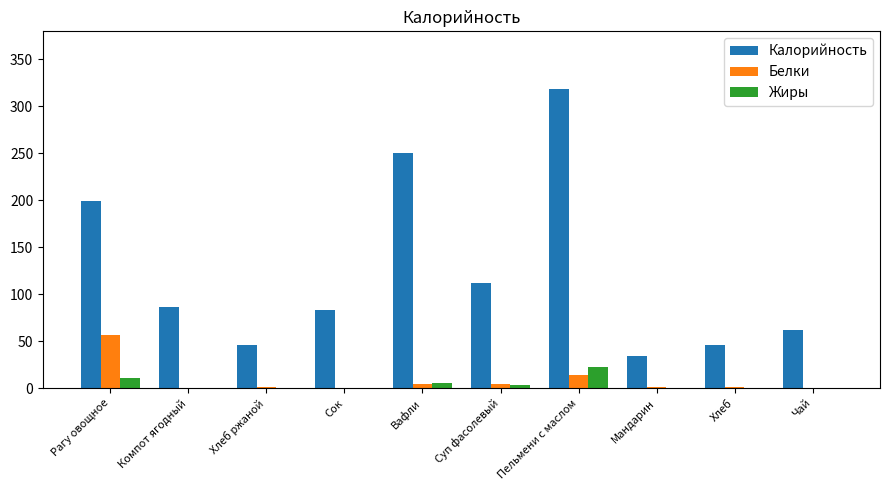

Where is Жиры nearest to the value 11?

Рагу овощное